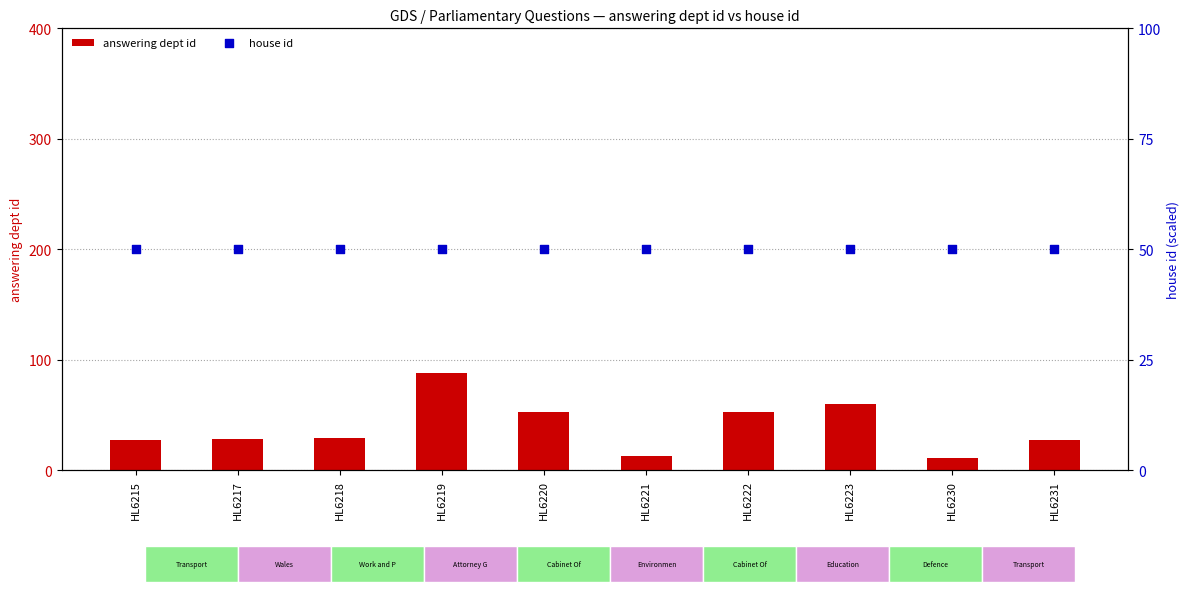

What are all the series names shown in the legend?

answering dept id, house id